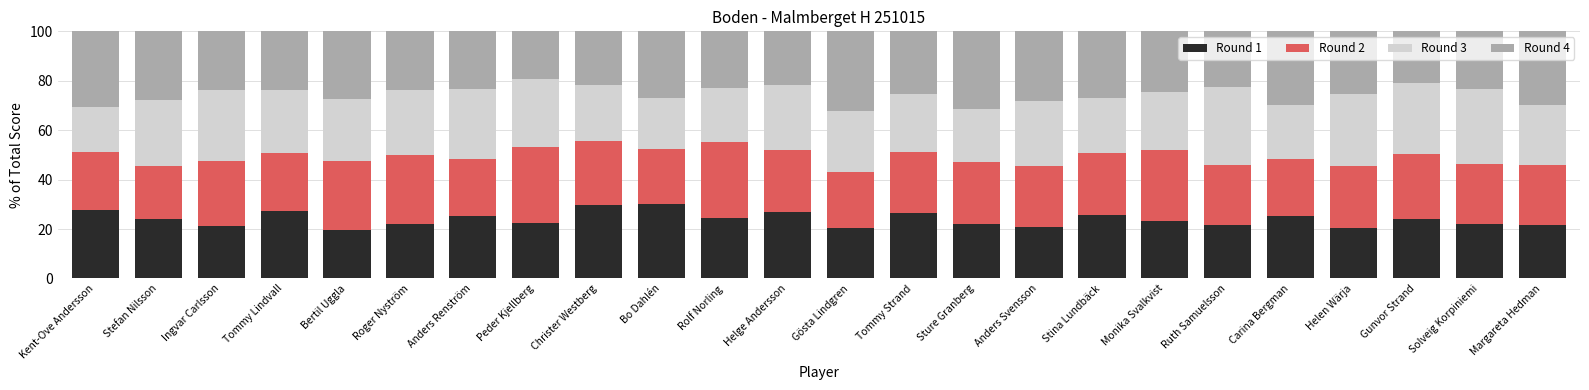

What is the difference between the Round 1 values at Helge Andersson and Anders Svensson?

6.0